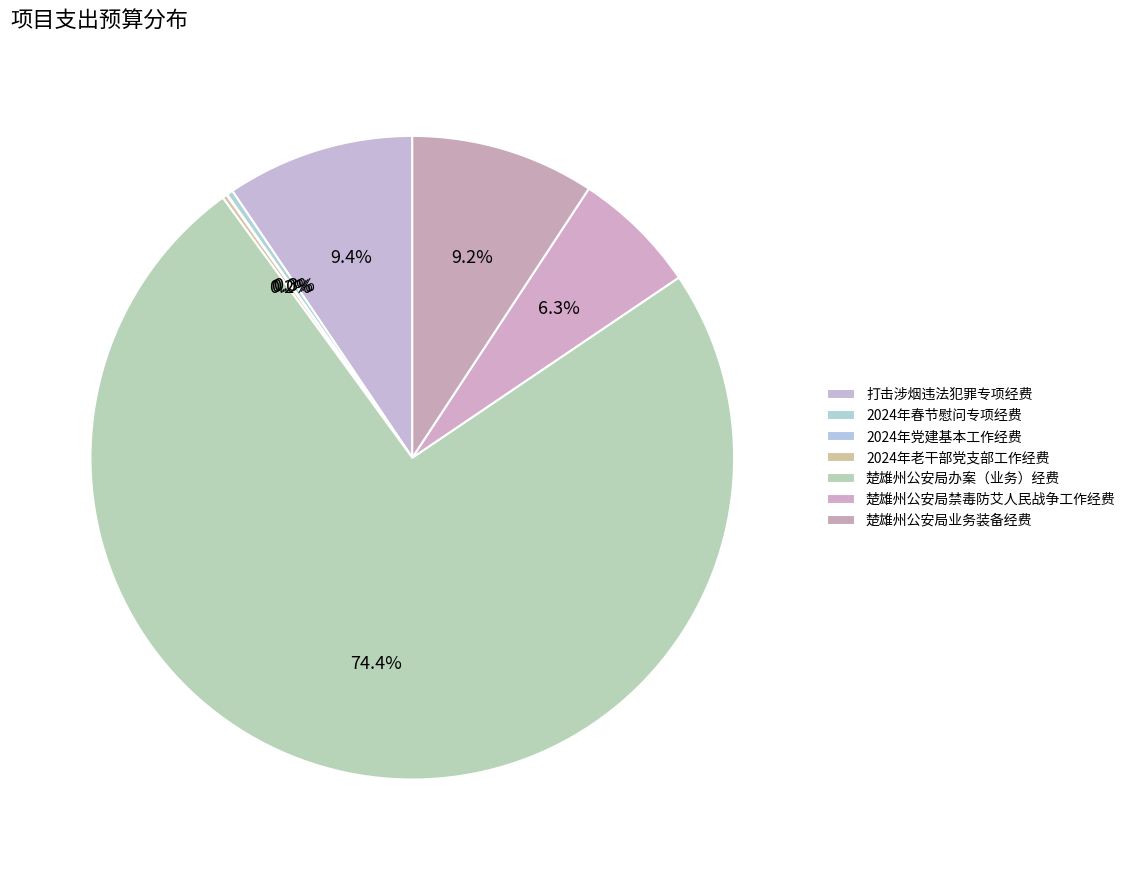

Do 楚雄州公安局办案（业务）经费 and 楚雄州公安局业务装备经费 together represent more than half of the pie?

Yes